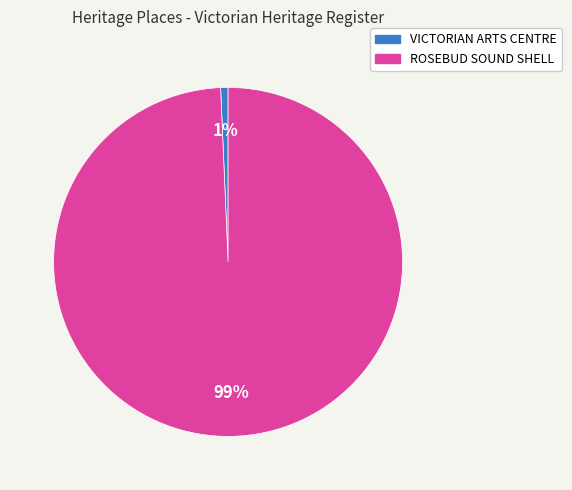

What percentage is the ROSEBUD SOUND SHELL slice, to the nearest percent?

99%